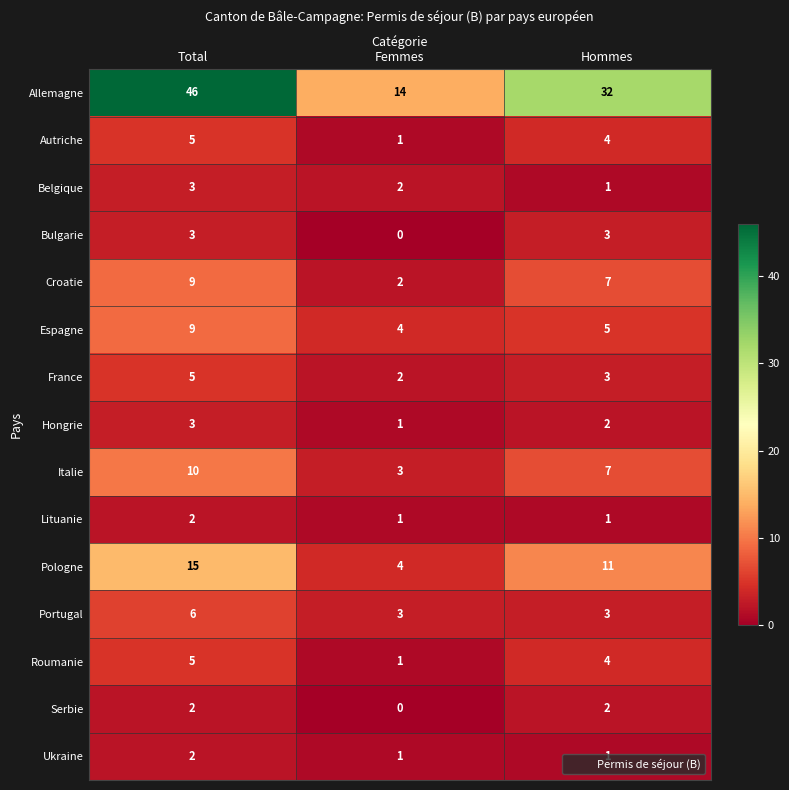

How many distinct data groups are displayed?

15